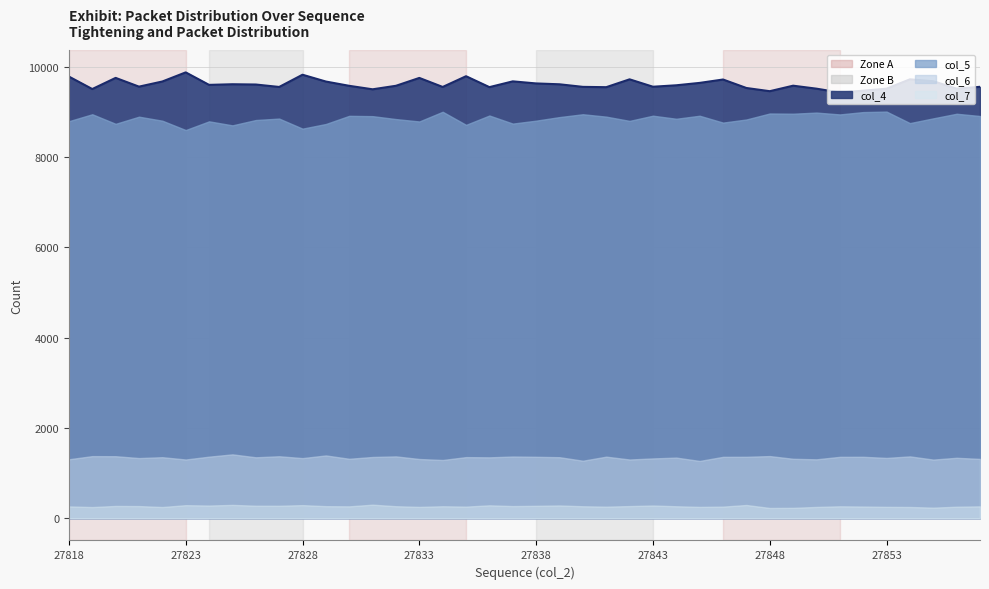

Is it true that the value at 27843 is 9561?

True